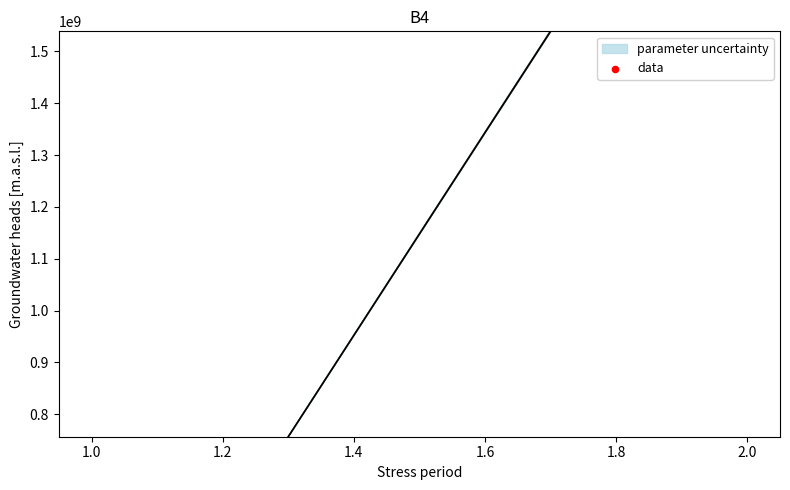

Which has a higher value, 1.0 or 2.0?

2.0